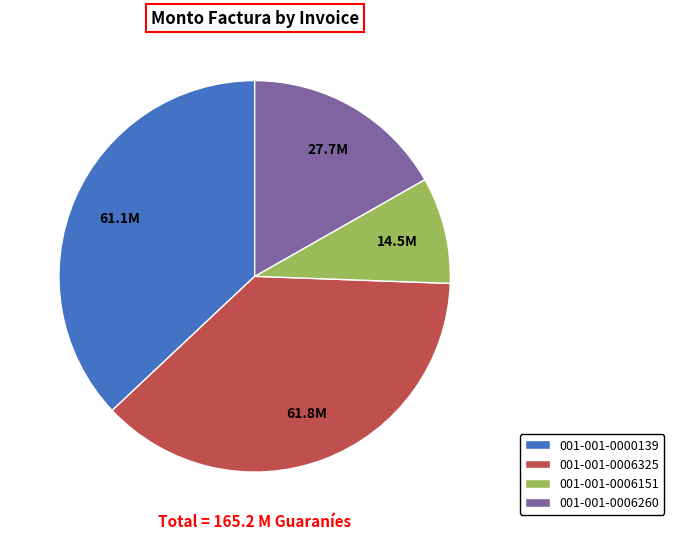

Is it true that 001-001-0006260 is 2% of the pie?

False